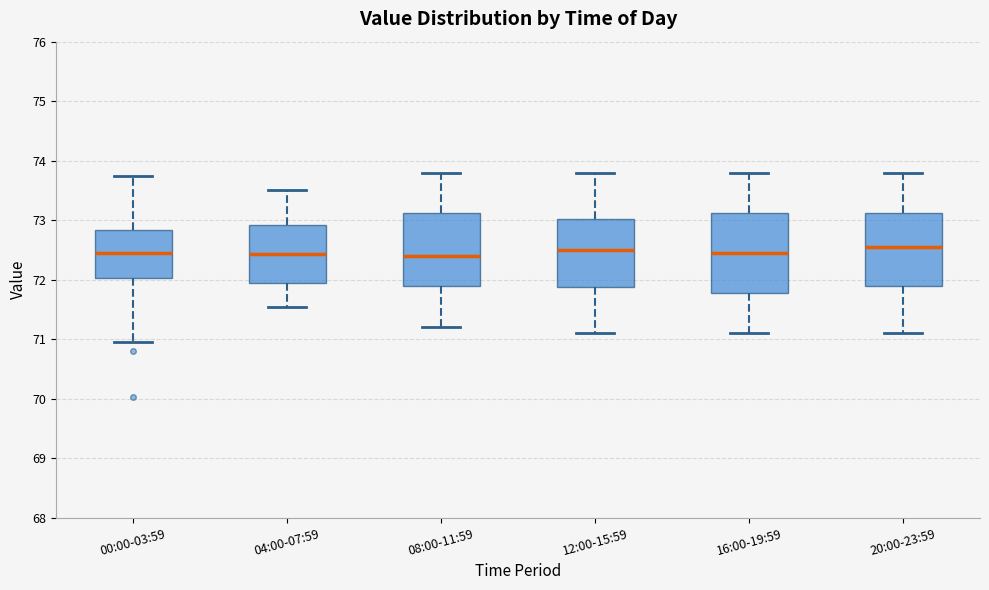

Reading left to right, transcribe this box plot: for each box, give where its median line is, the range the box spans, and where its two whiskers end, as read against the y-axis. The values are not printed on the chart, so give them approximately, as read against the axis.

00:00-03:59: median 72.5, box 72.0 to 72.8, whiskers 71.0 to 73.7
04:00-07:59: median 72.4, box 71.9 to 72.9, whiskers 71.6 to 73.5
08:00-11:59: median 72.4, box 71.9 to 73.1, whiskers 71.2 to 73.8
12:00-15:59: median 72.5, box 71.9 to 73.0, whiskers 71.1 to 73.8
16:00-19:59: median 72.5, box 71.8 to 73.1, whiskers 71.1 to 73.8
20:00-23:59: median 72.6, box 71.9 to 73.1, whiskers 71.1 to 73.8